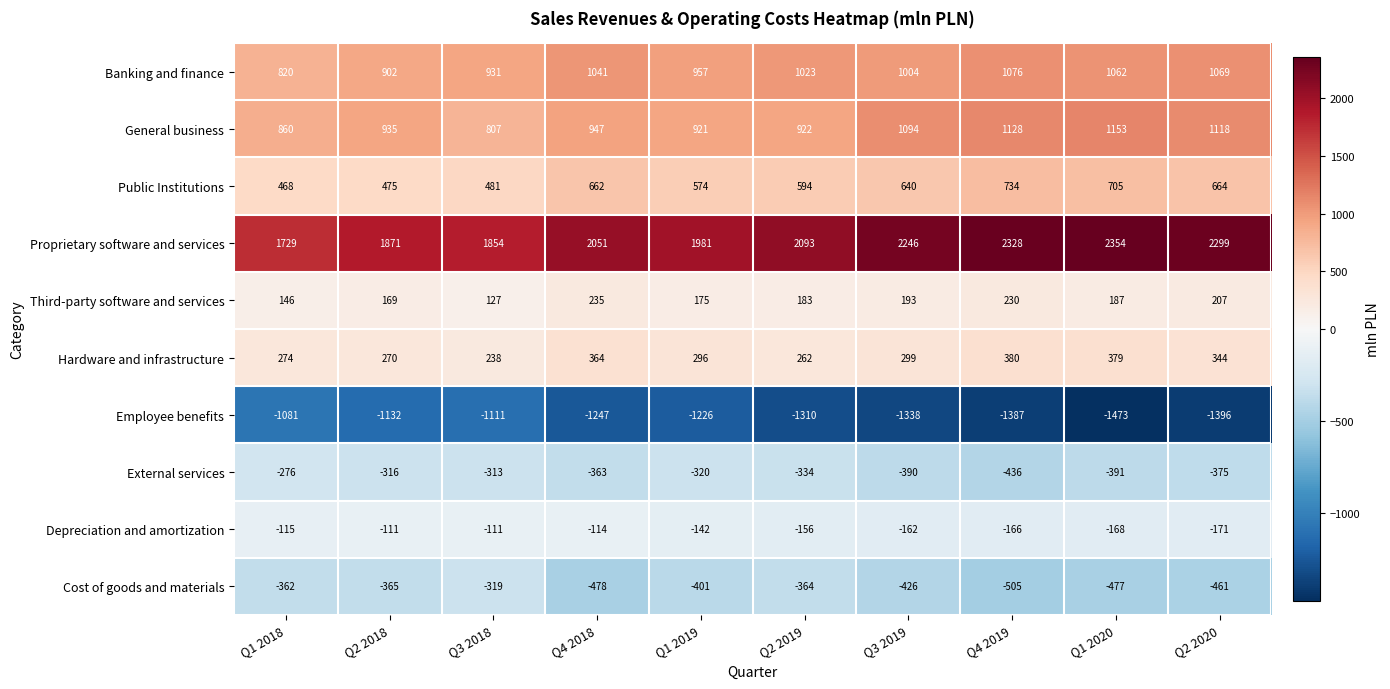

What is the spread (max minus min) of values at Q1 2018?

2810